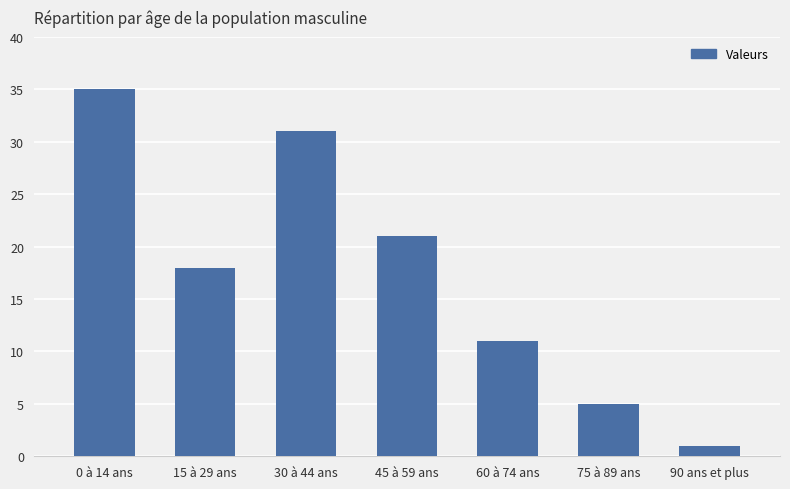

The value at 15 à 29 ans is 32. True or false?

False